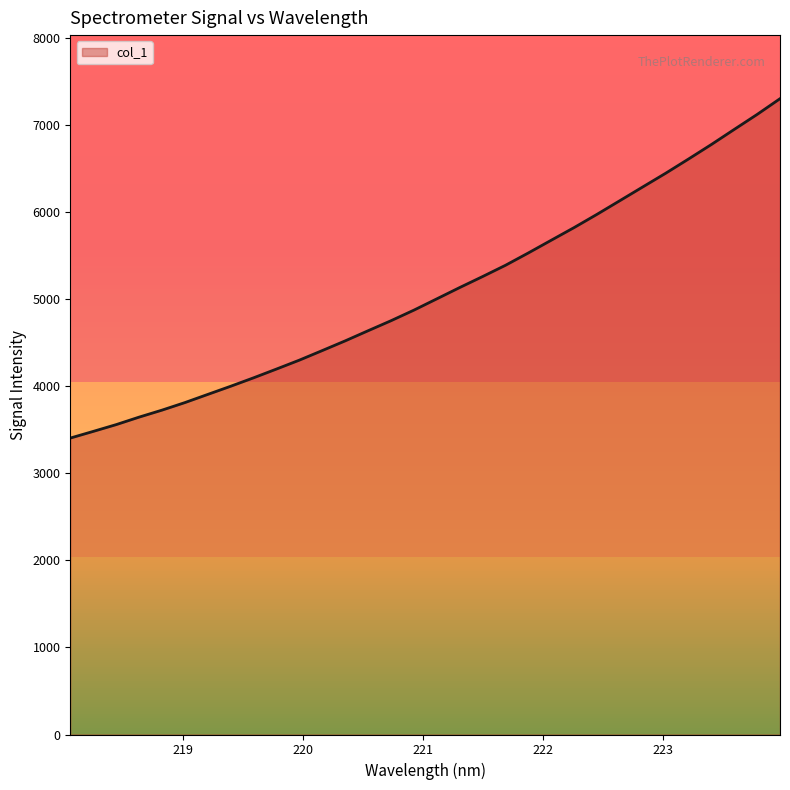

What is the minimum value shown in the chart?

3402.7